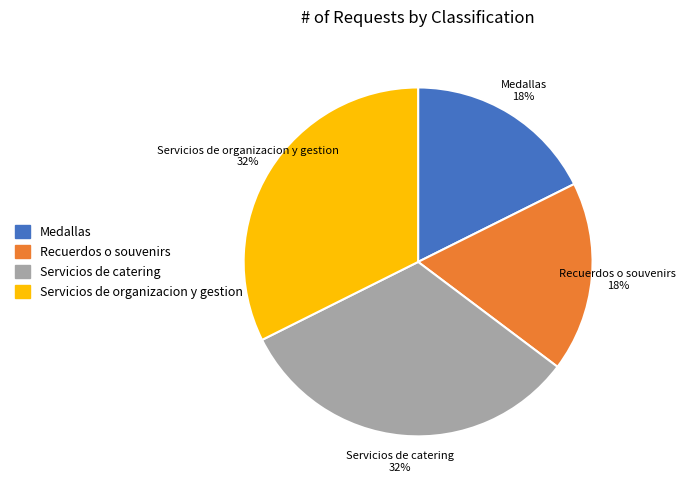

The Servicios de organizacion y gestion slice represents 38% of the pie. True or false?

False